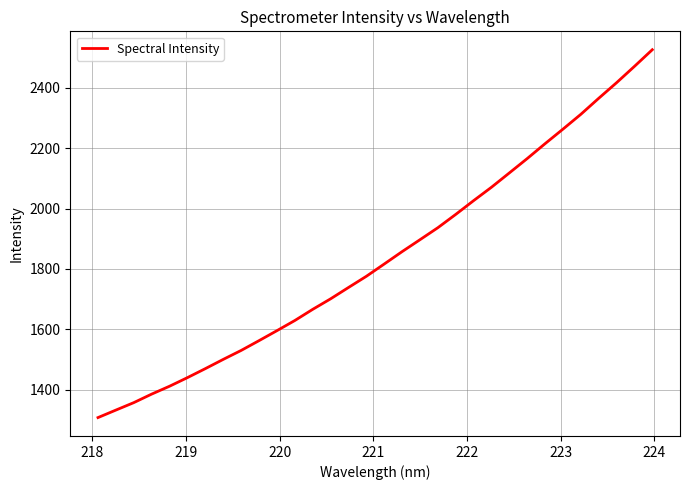

What is the minimum value shown in the chart?

1307.6